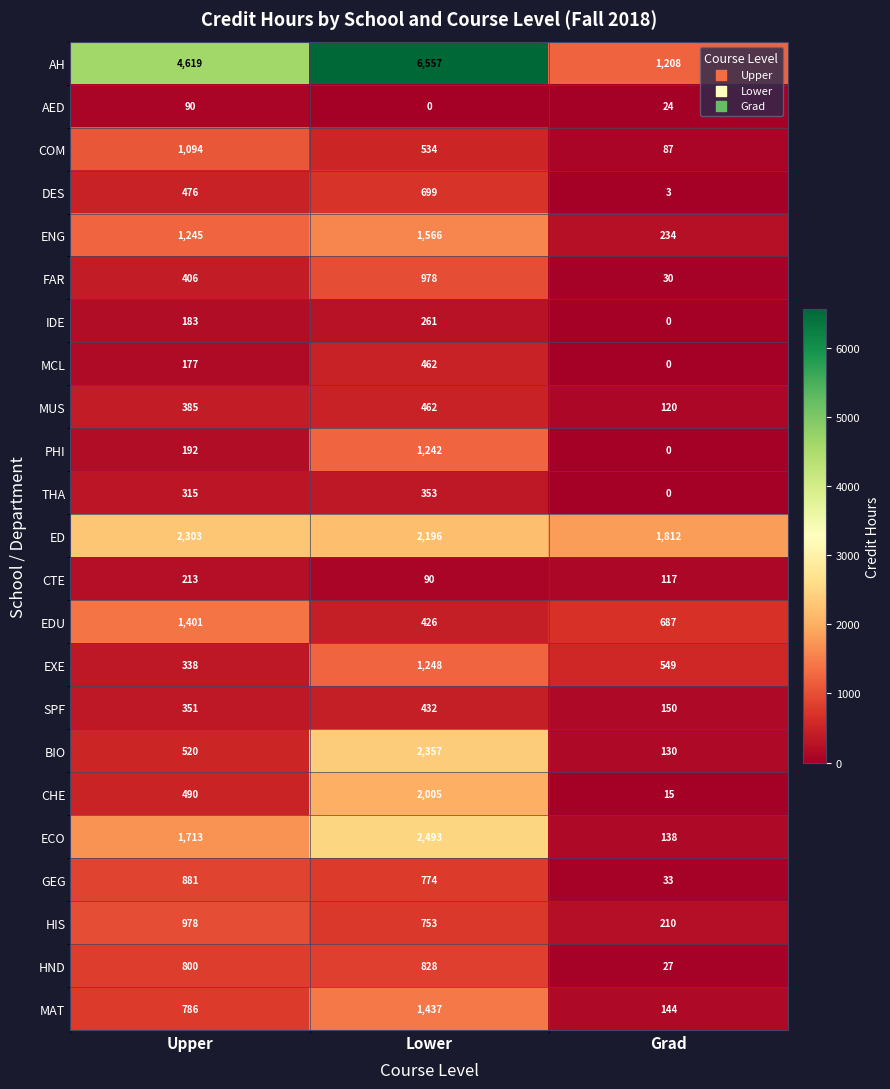

What is the minimum value for MAT?

144